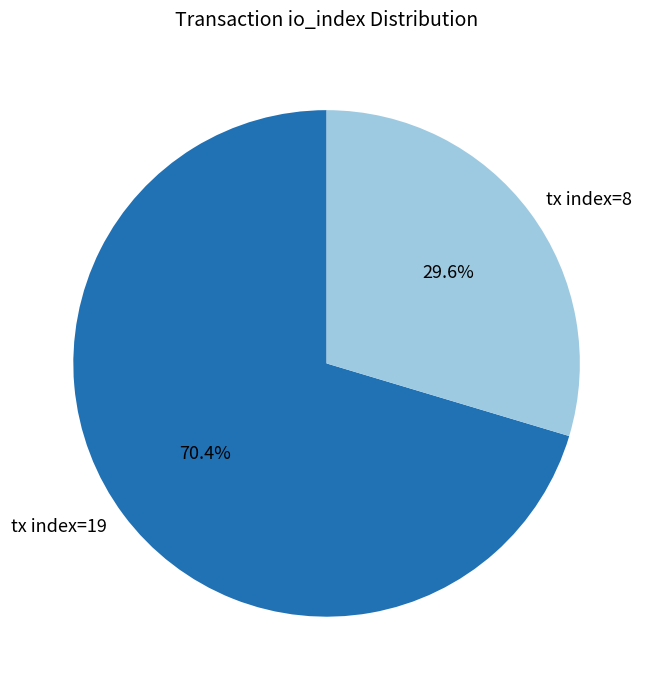

What is the largest slice in the pie chart?

tx index=19